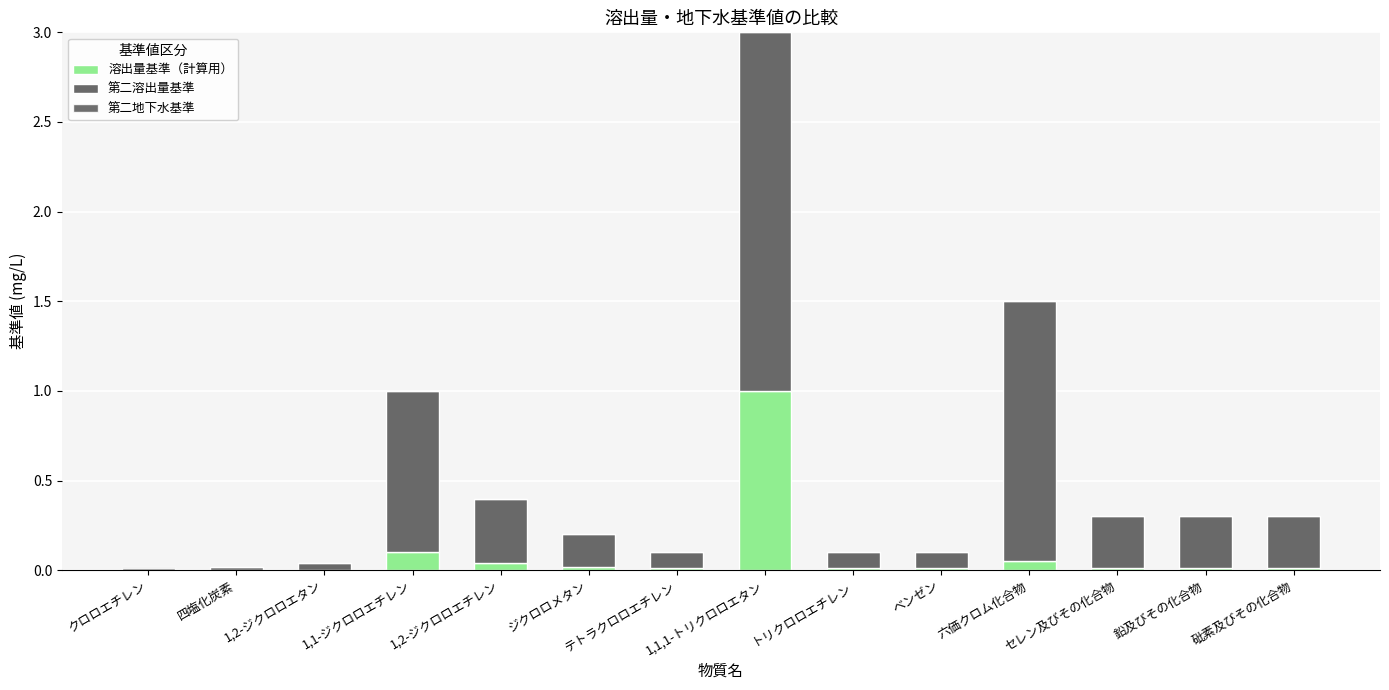

How many series are shown in this chart?

3